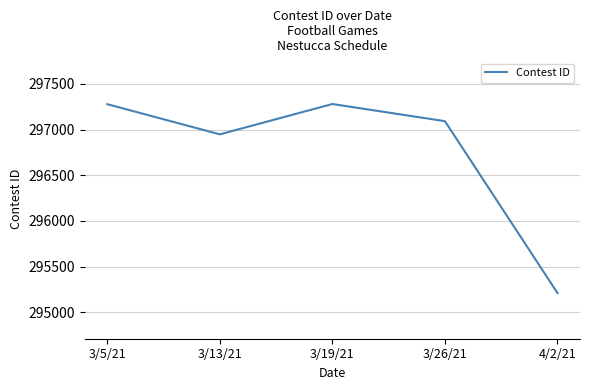

Does the chart have visible grid lines?

Yes